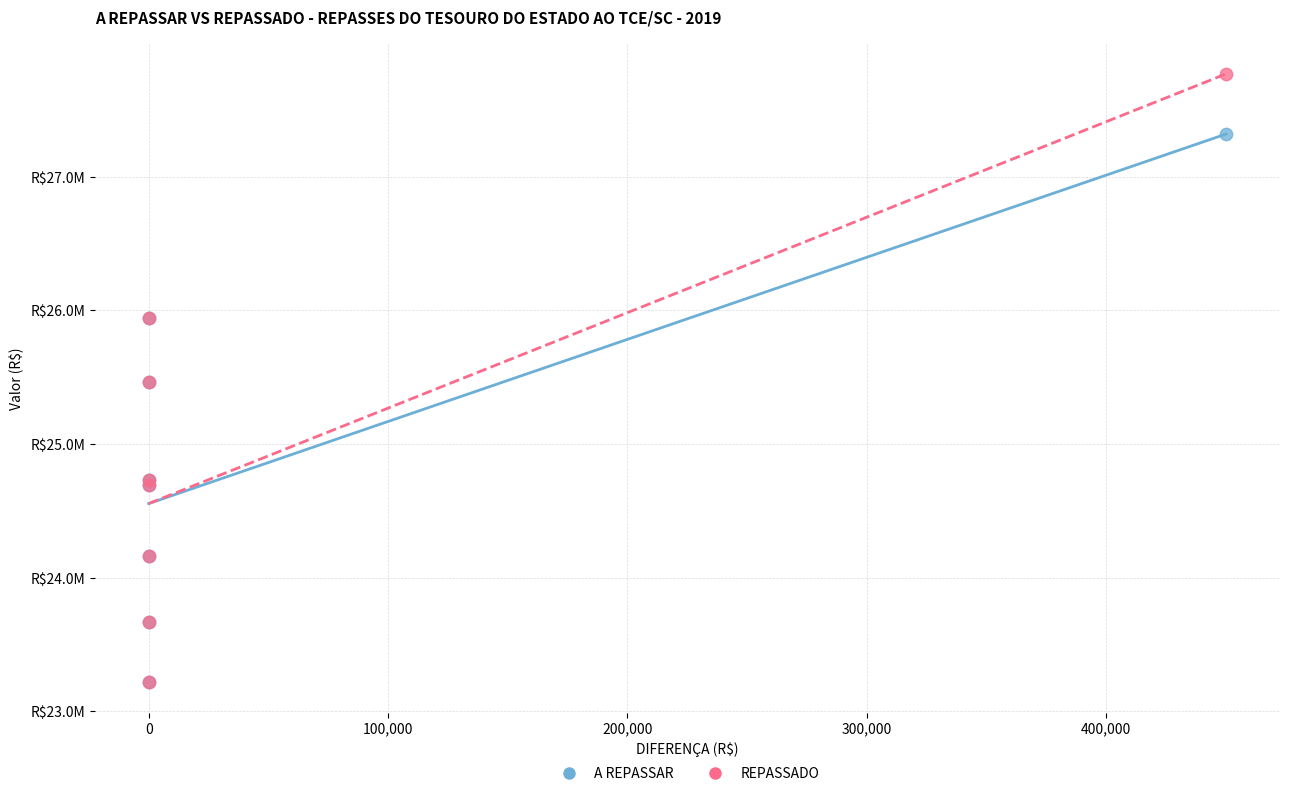

Which series contains the highest Y value?

REPASSADO